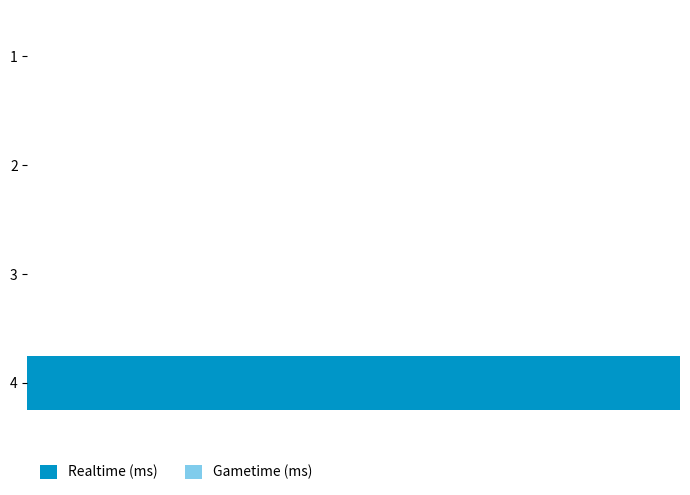

Are the bars horizontal?

Yes